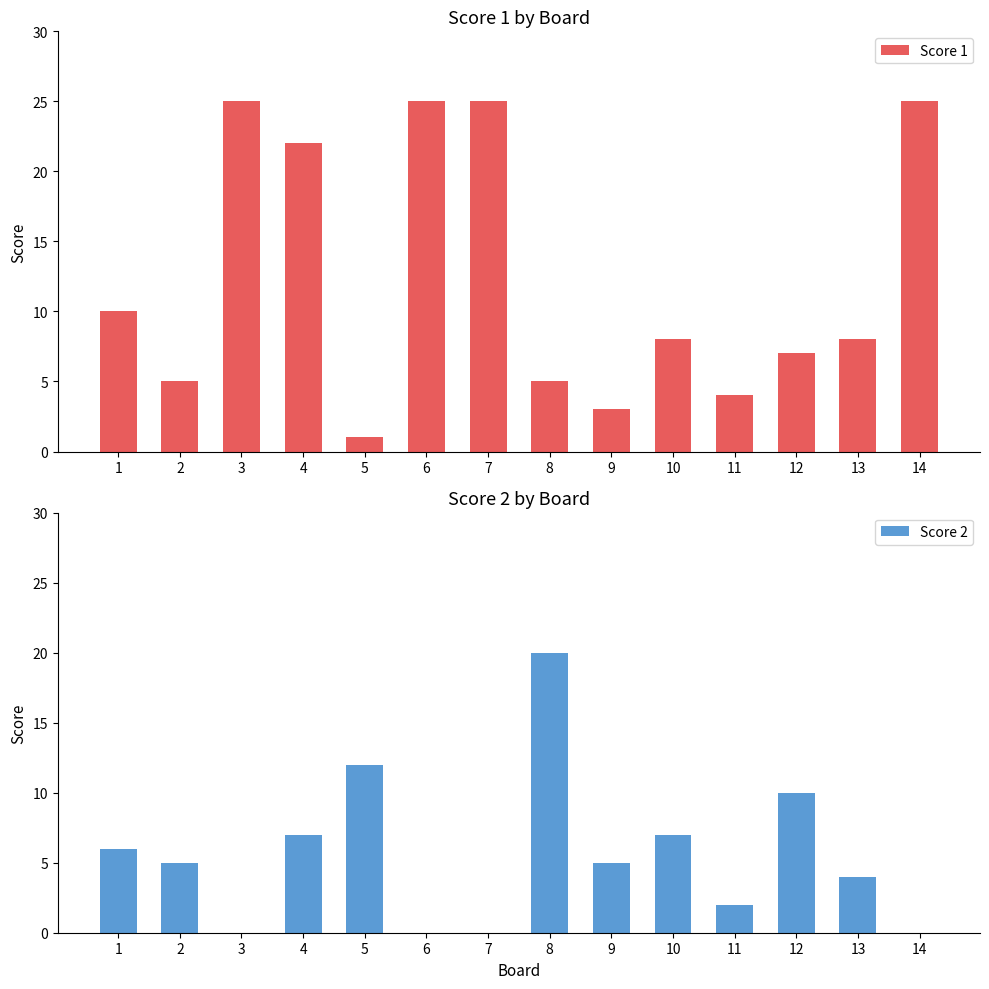

What is the maximum value shown in the chart?

25